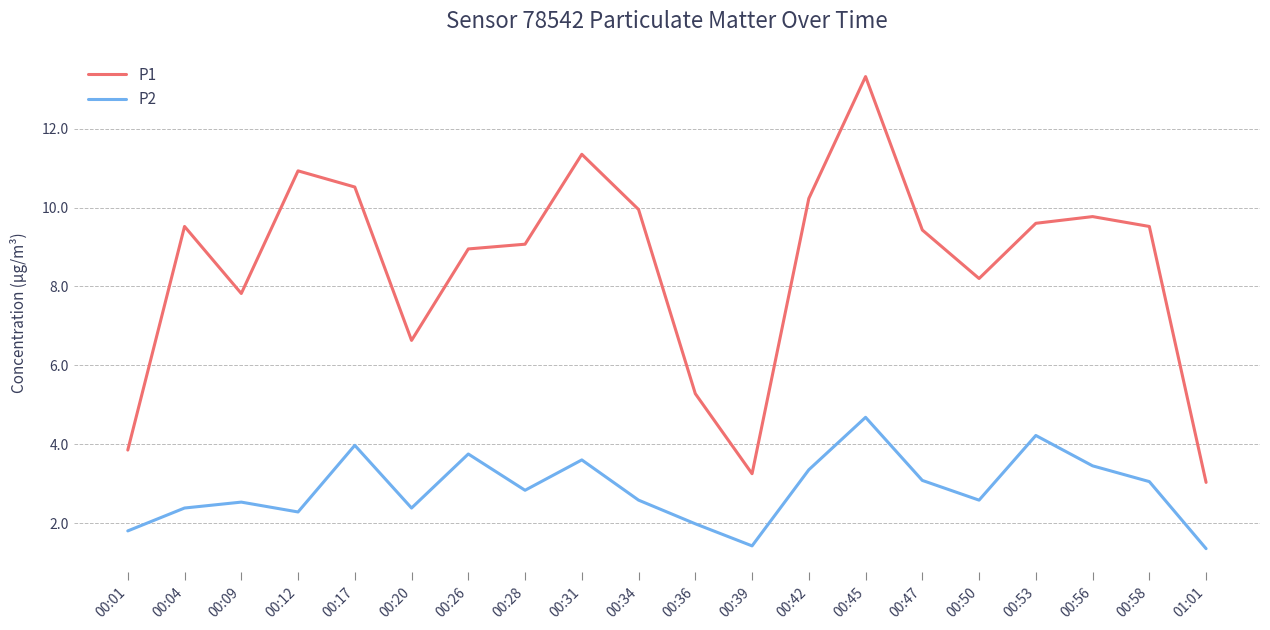

What is the difference between the P2 values at 00:36 and 00:50?

0.6